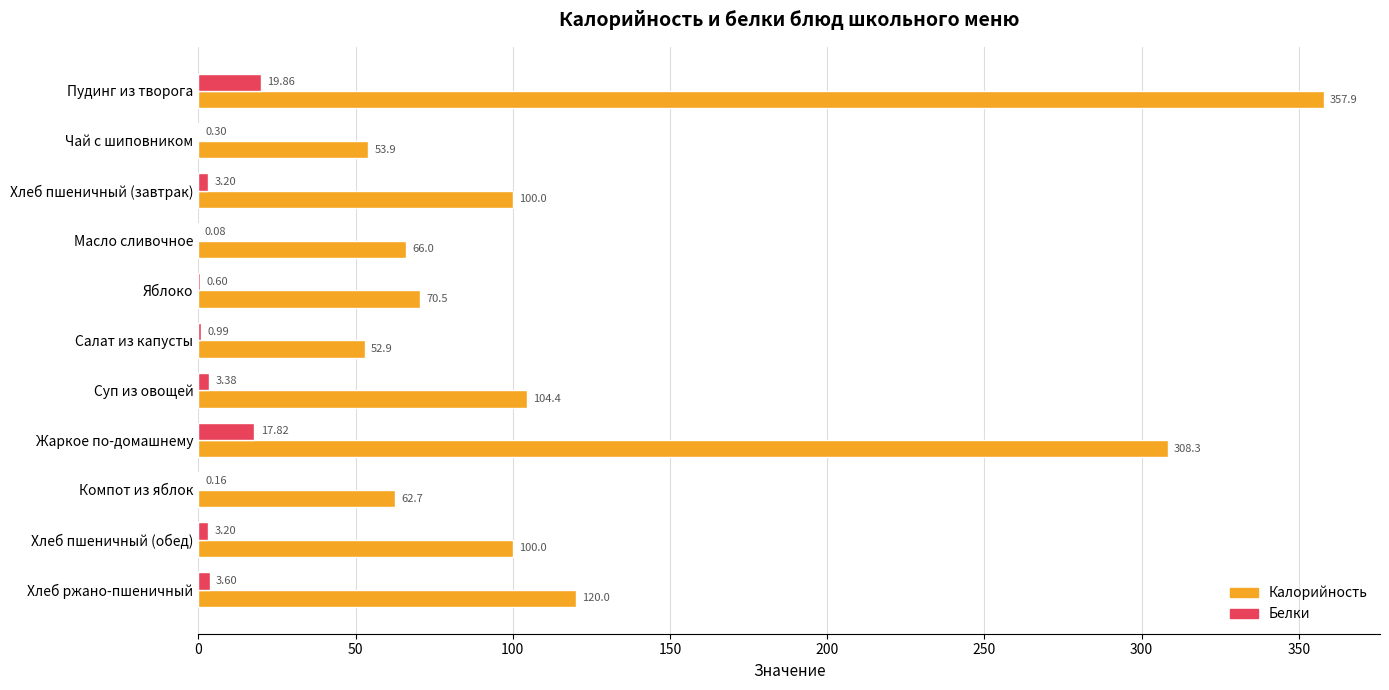

What is the average value of the Калорийность series?

127.0